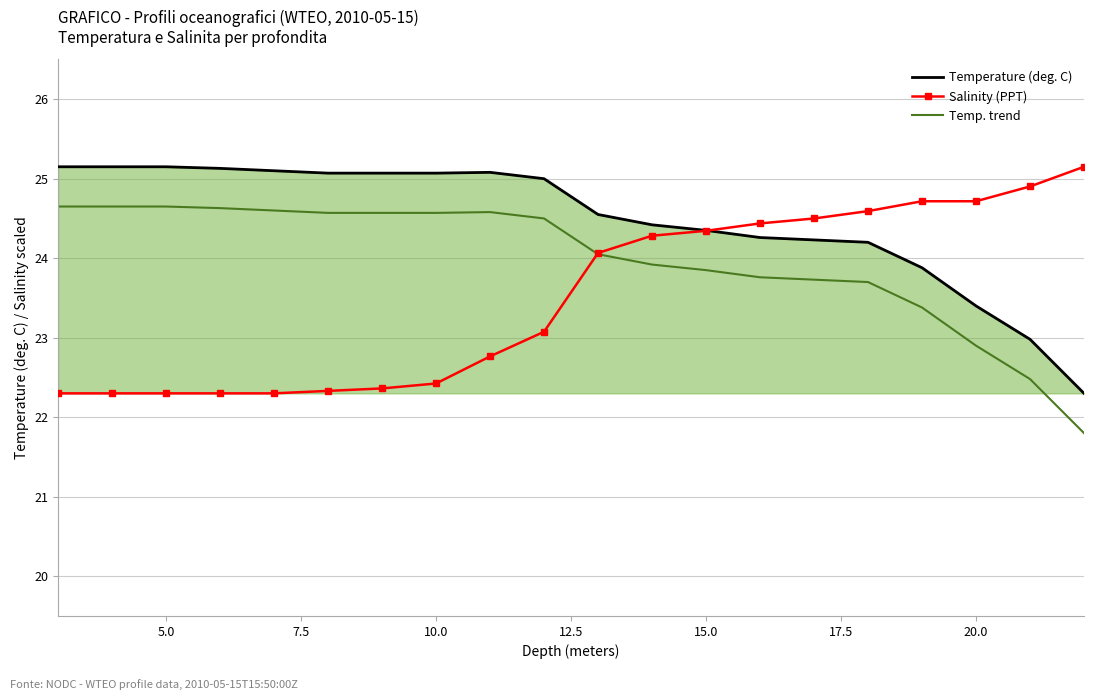

How many series are shown in this chart?

3